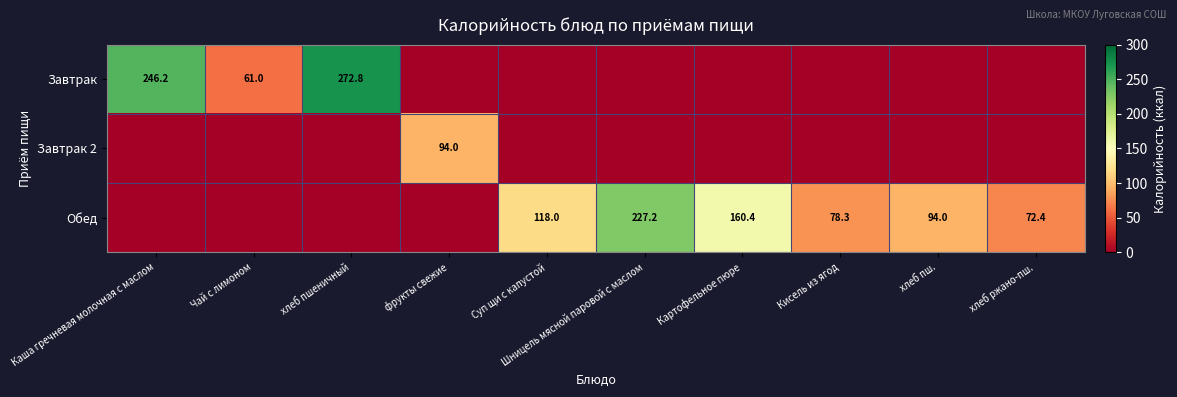

The Завтрак series shows 388.8 at Каша гречневая молочная с маслом. True or false?

False